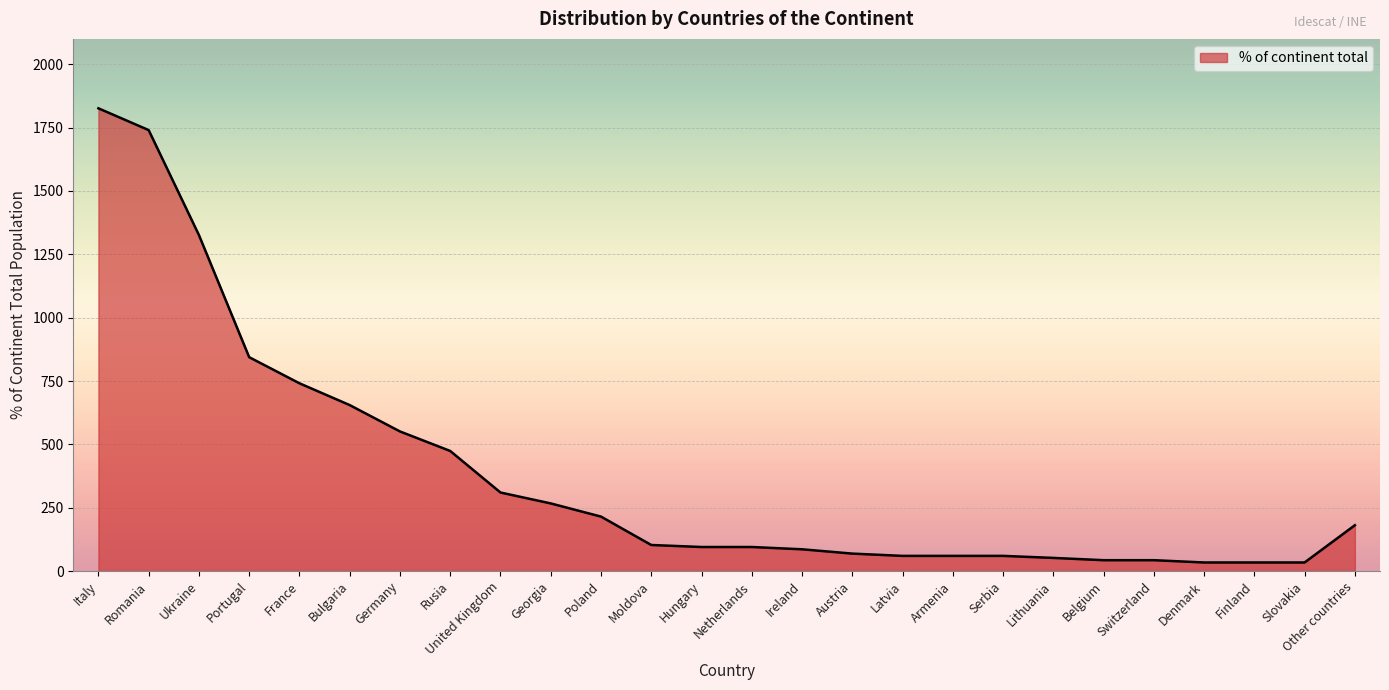

The value at Rusia is 474. True or false?

True